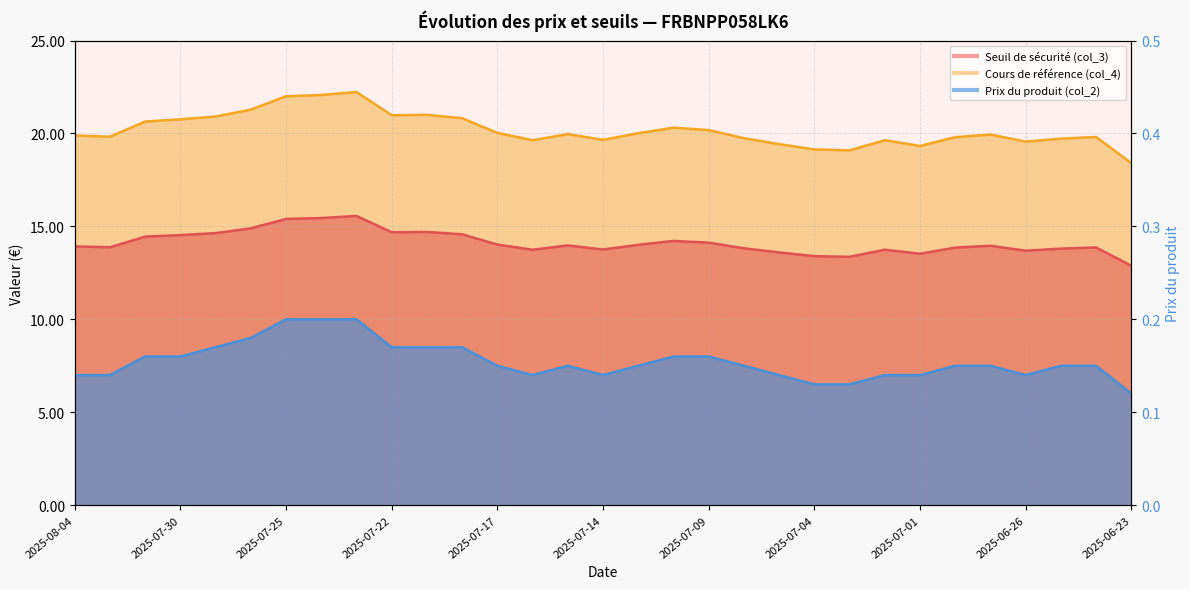

The Prix du produit (col_2) series shows 0.2 at 2025-07-16. True or false?

False